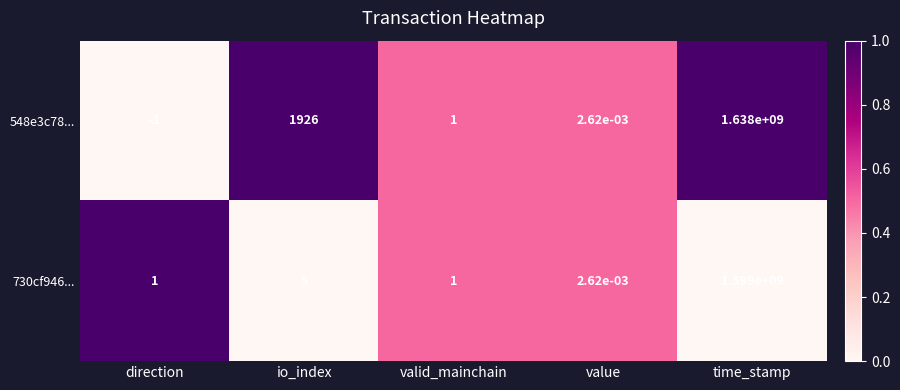

What is the difference between the highest and lowest values at io_index?

1921.0